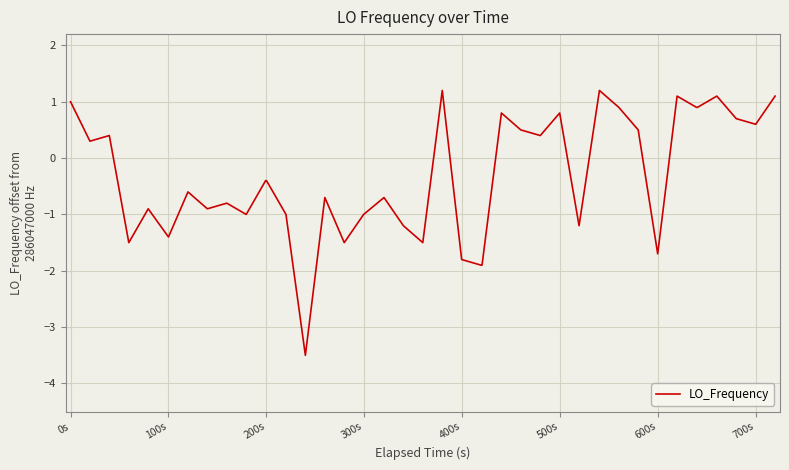

What is the difference between the maximum and minimum values?

4.7